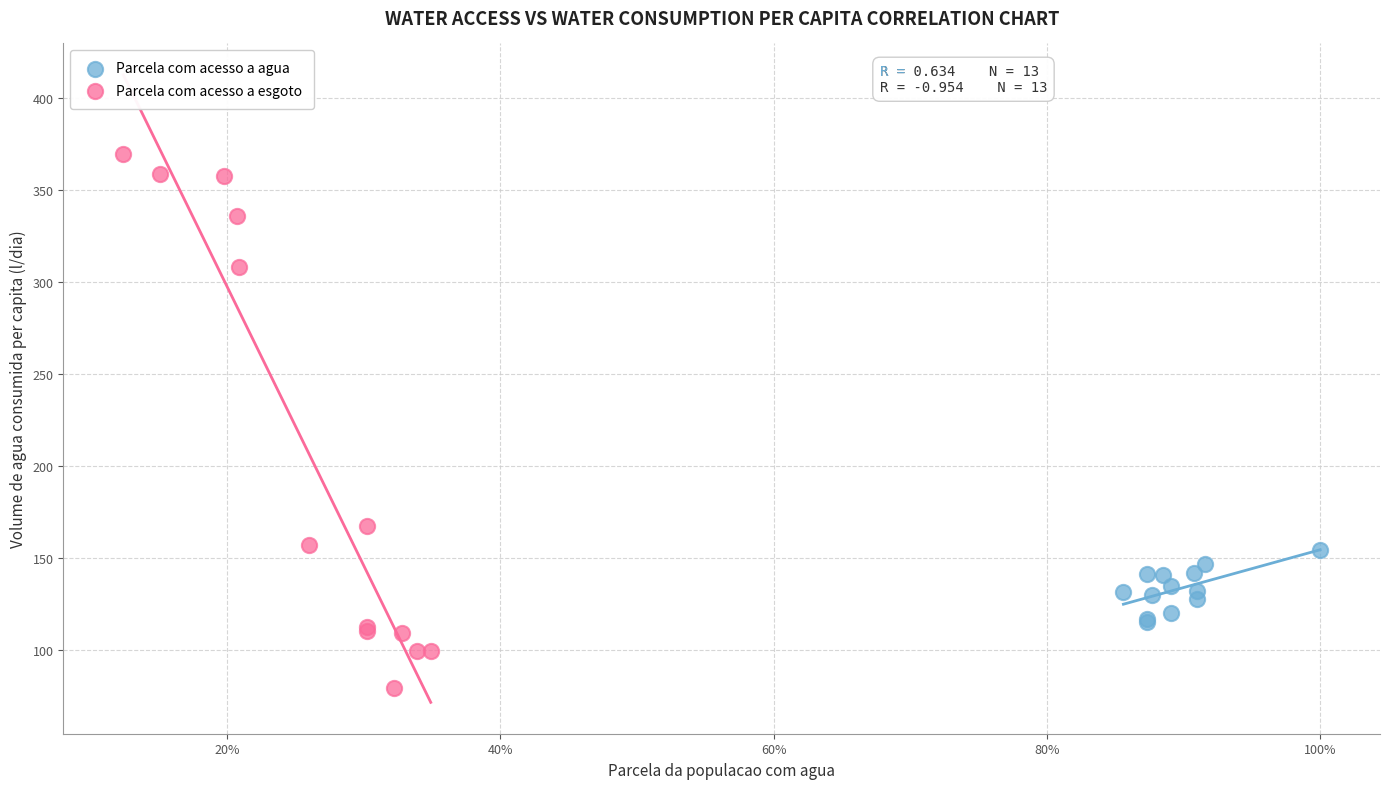

Which series has the largest Y range (max minus min)?

Parcela com acesso a esgoto